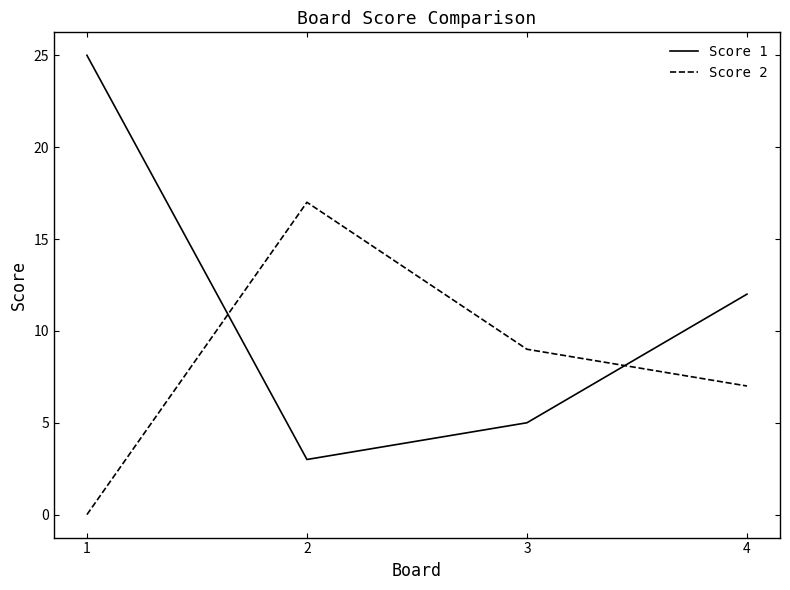

Where does the Score 2 series first go above 9?

2